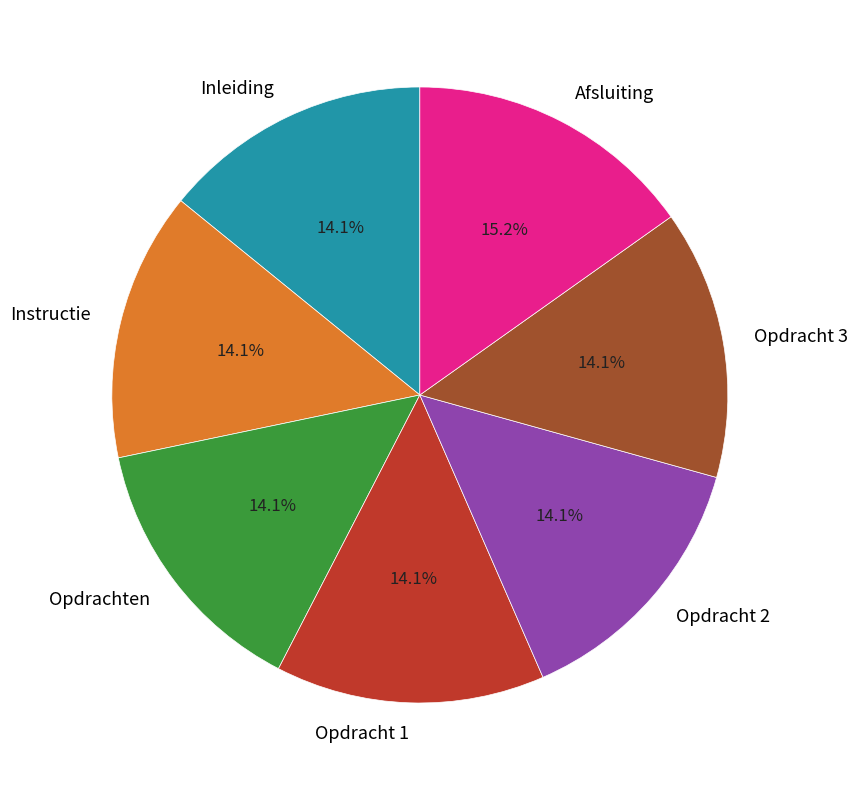

Is the sum of Opdracht 3 and Inleiding greater than half?

No